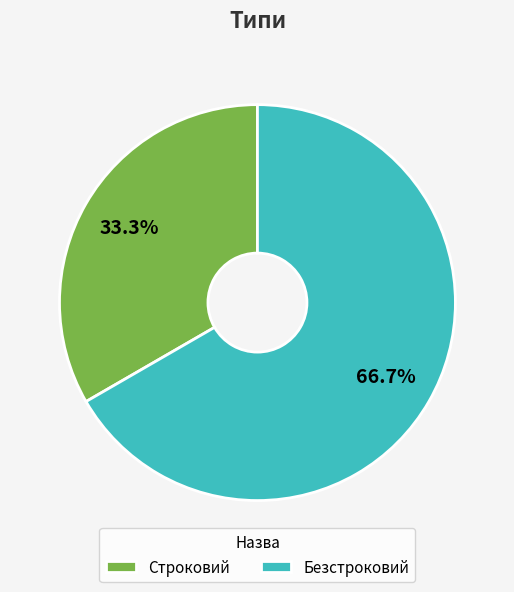

True or false: Безстроковий accounts for 67% of the total.

True